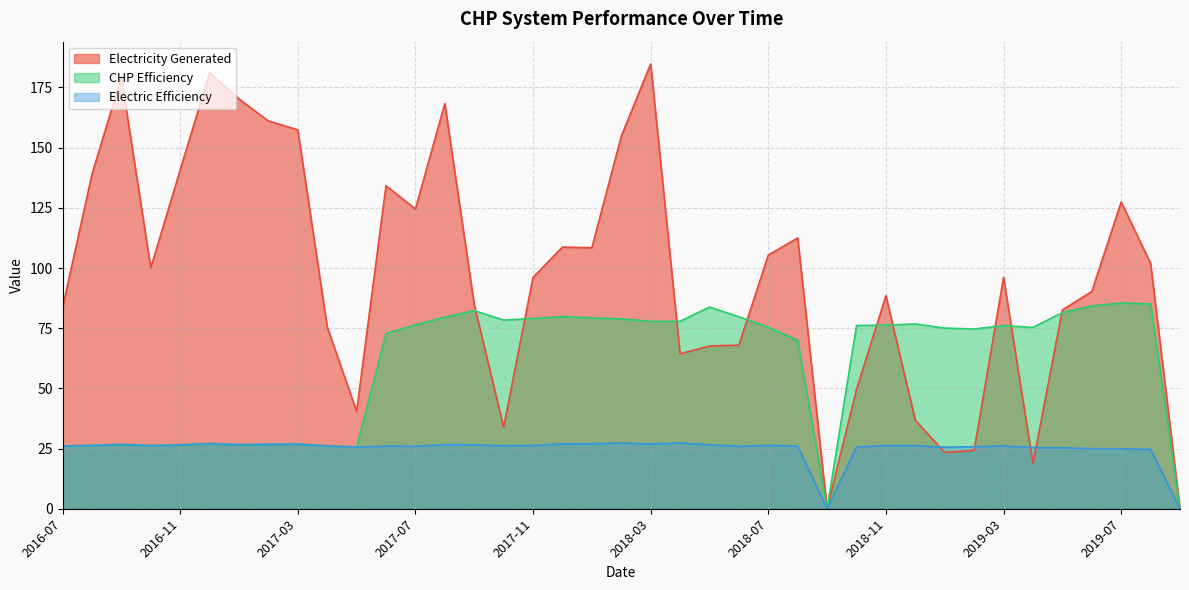

Reading right to left, what are all the values shown in this chart?

Electricity Generated: 0.0	102.0	127.4	90.2	82.6	18.8	96.1	24.3	23.4	36.8	88.5	49.6	0.0	112.5	105.4	68.0	67.6	64.3	184.8	154.7	108.4	108.7	96.1	33.9	84.8	168.3	124.5	134.2	40.4	75.6	157.4	161.1	170.2	181.1	140.7	100.1	179.3	138.9	83.5
CHP Efficiency: 0.0	85.1	85.5	84.3	81.5	75.3	76.1	74.7	75.0	76.8	76.3	76.1	0.0	70.0	75.4	79.7	83.8	77.9	77.8	78.9	79.3	79.8	79.0	78.4	82.3	79.6	76.4	72.8	25.6	26.1	26.8	26.8	26.6	27.1	26.5	26.2	26.7	26.3	26.1
Electric Efficiency: 0.0	24.6	24.9	25.0	25.3	25.4	26.1	25.8	25.6	26.2	26.2	25.7	0.0	26.0	26.3	25.9	26.6	27.4	26.9	27.3	27.1	26.9	26.3	26.1	26.6	26.6	25.9	26.0	25.6	26.1	26.8	26.8	26.6	27.1	26.5	26.2	26.7	26.3	26.1